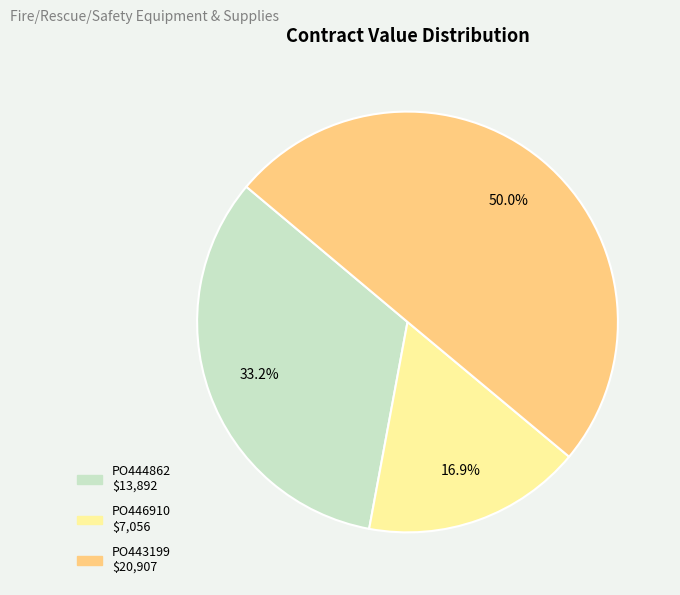

Which slice is the smallest?

PO446910